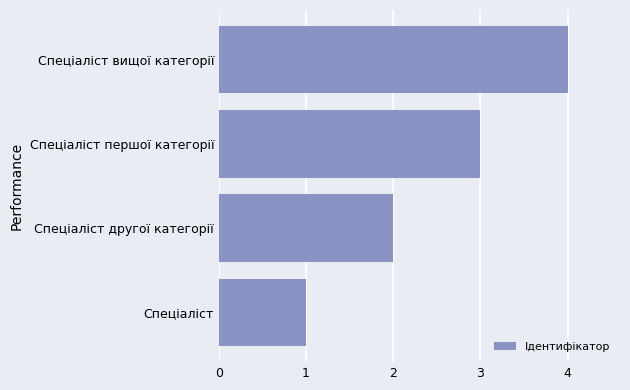

List the labels in order of value, smallest first.

Спеціаліст, Спеціаліст другої категорії, Спеціаліст першої категорії, Спеціаліст вищої категорії